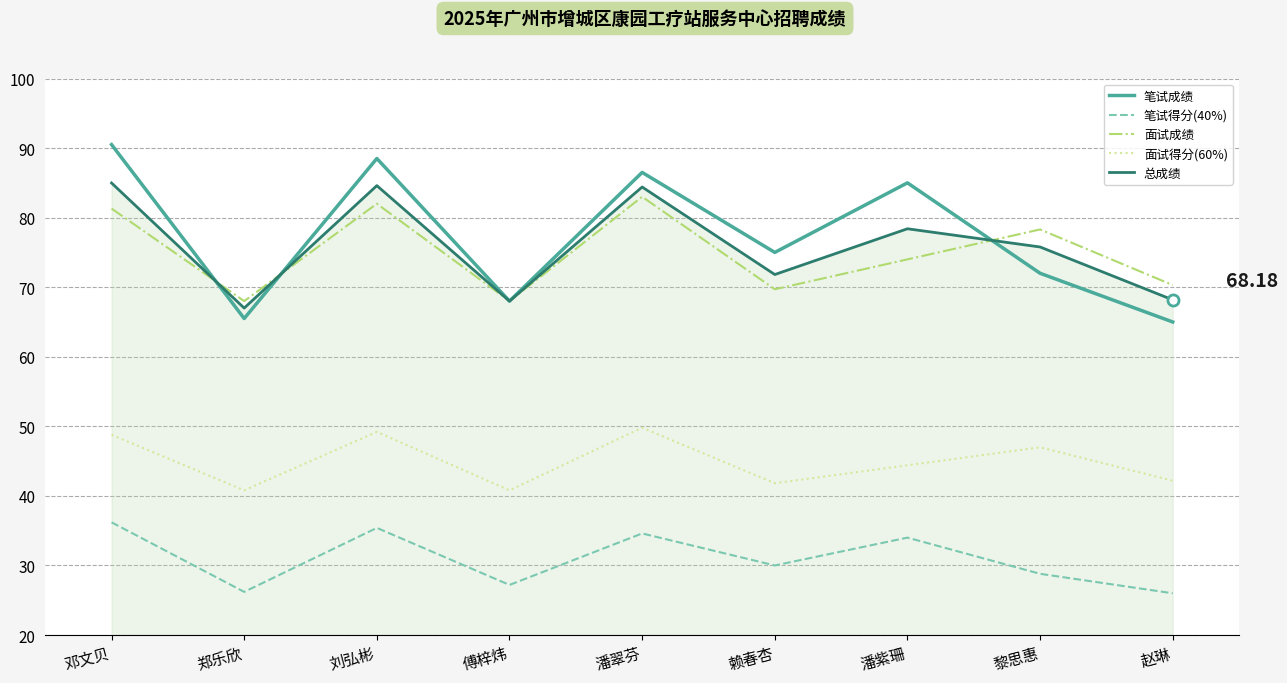

What is the total value across all series at 傅梓炜?

272.0